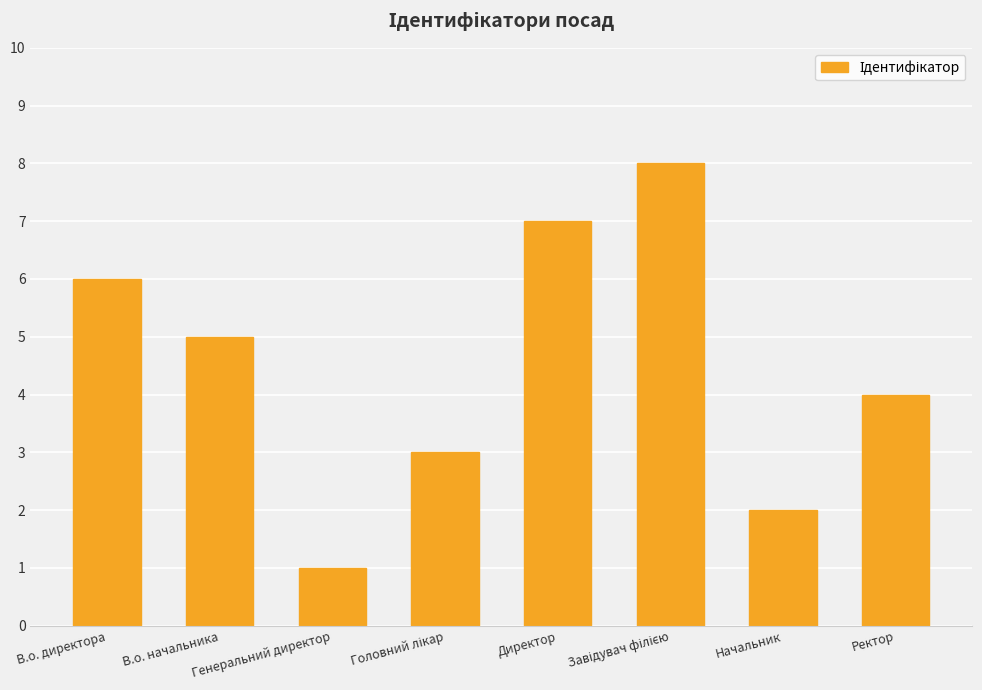

What is the label of the 8th bar from the left?

Ректор